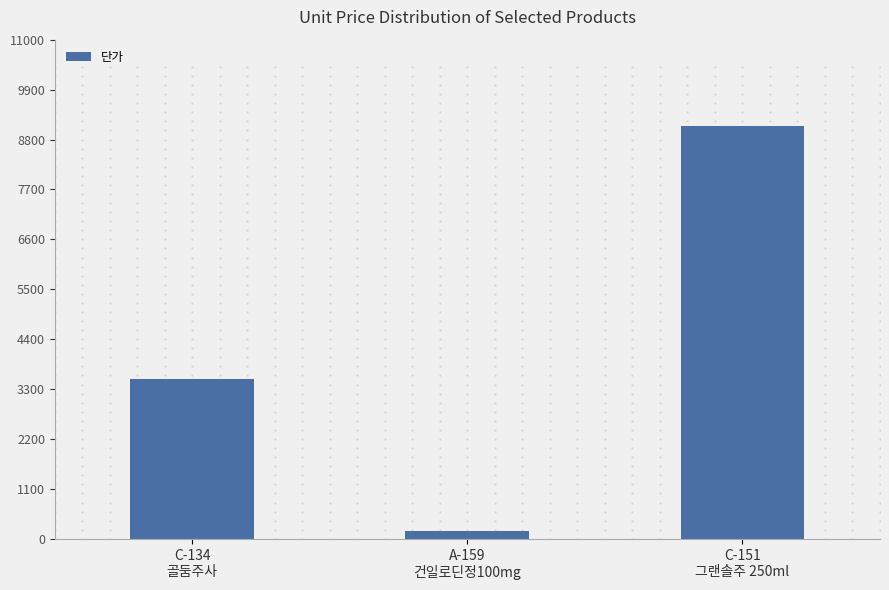

How many values are between 178 and 9103?

3